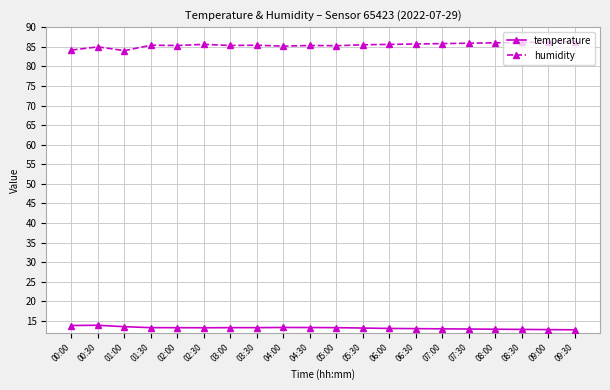

At which category does humidity reach its first local peak?

00:30